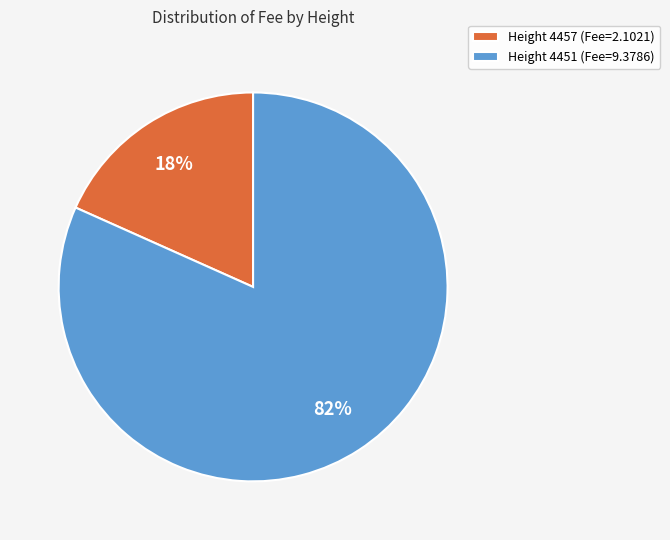

Which category accounts for the majority?

Height 4451 (Fee=9.3786)